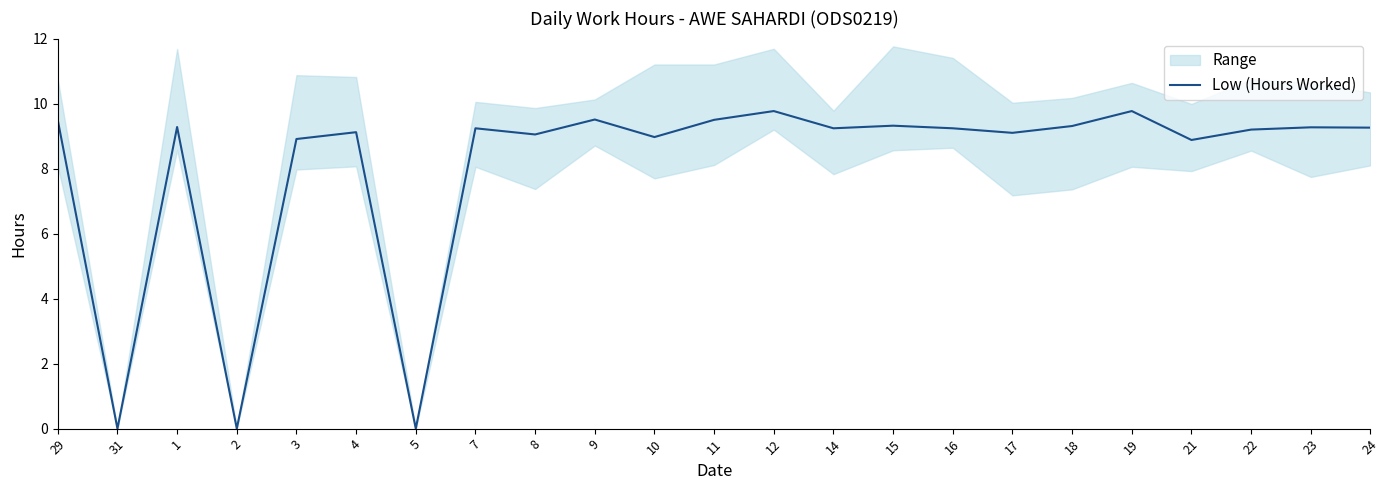

What is the label of the 19th point from the right?

3